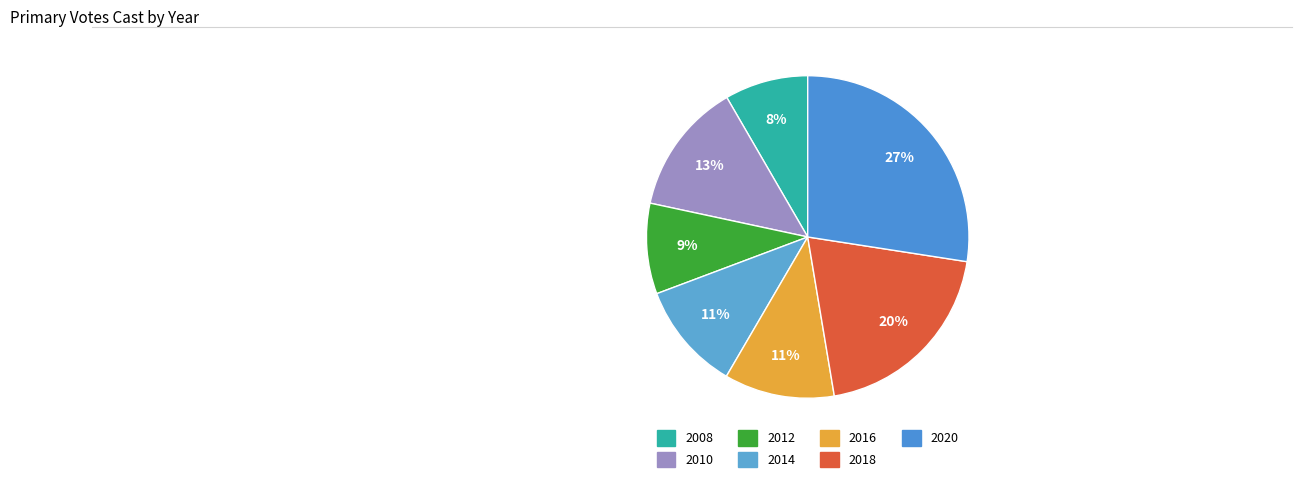

To the nearest percent, what is the difference between the largest and smallest slice percentages?

19%